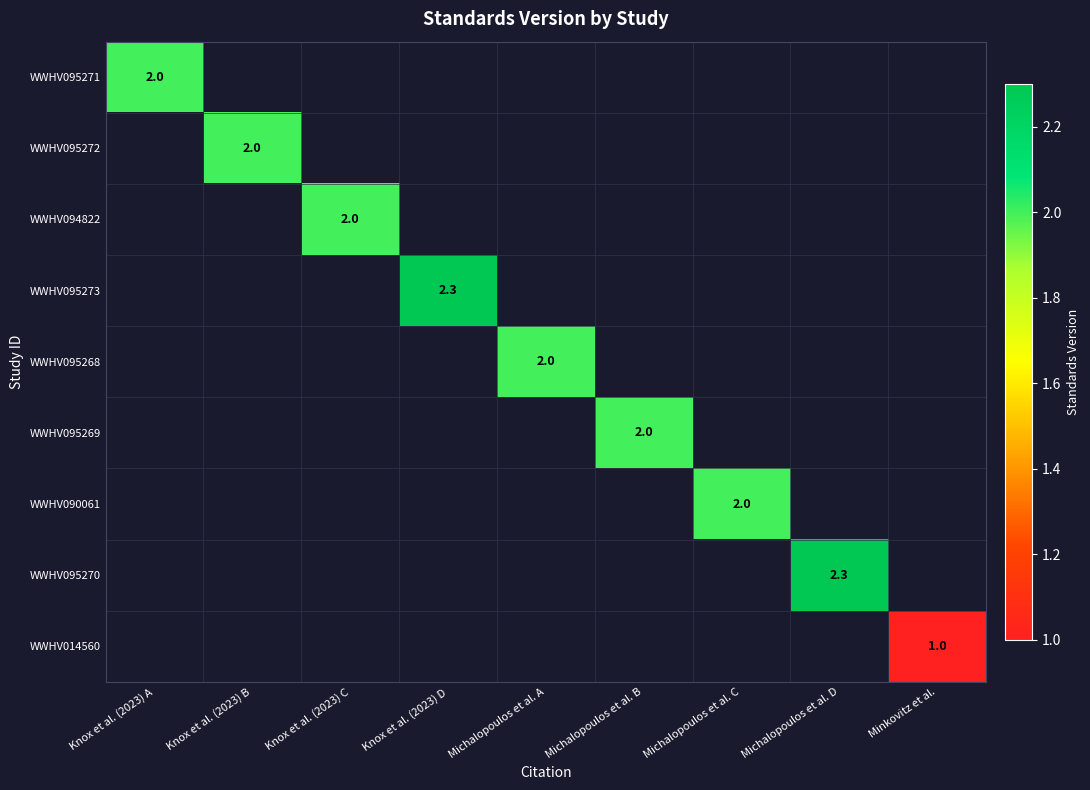

What is the greatest value displayed?

2.3